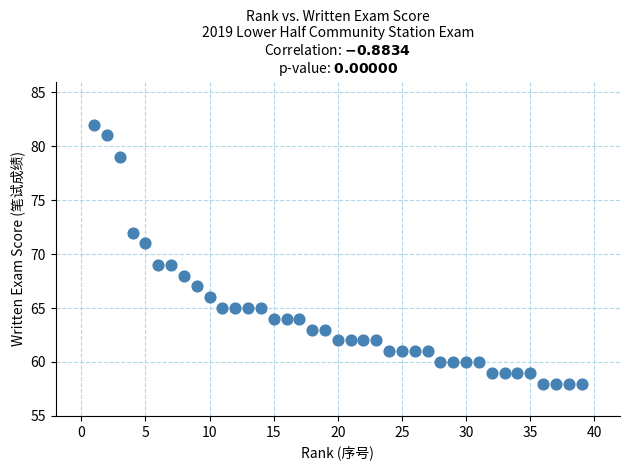

What is the range of X values (max minus min)?

38